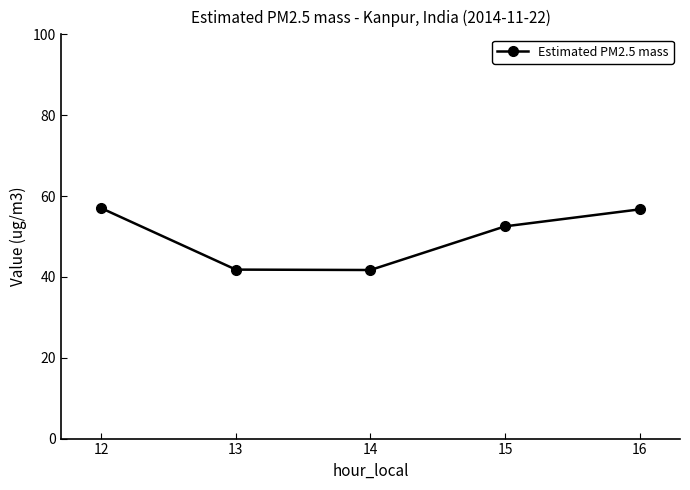

What is the average value?

49.9